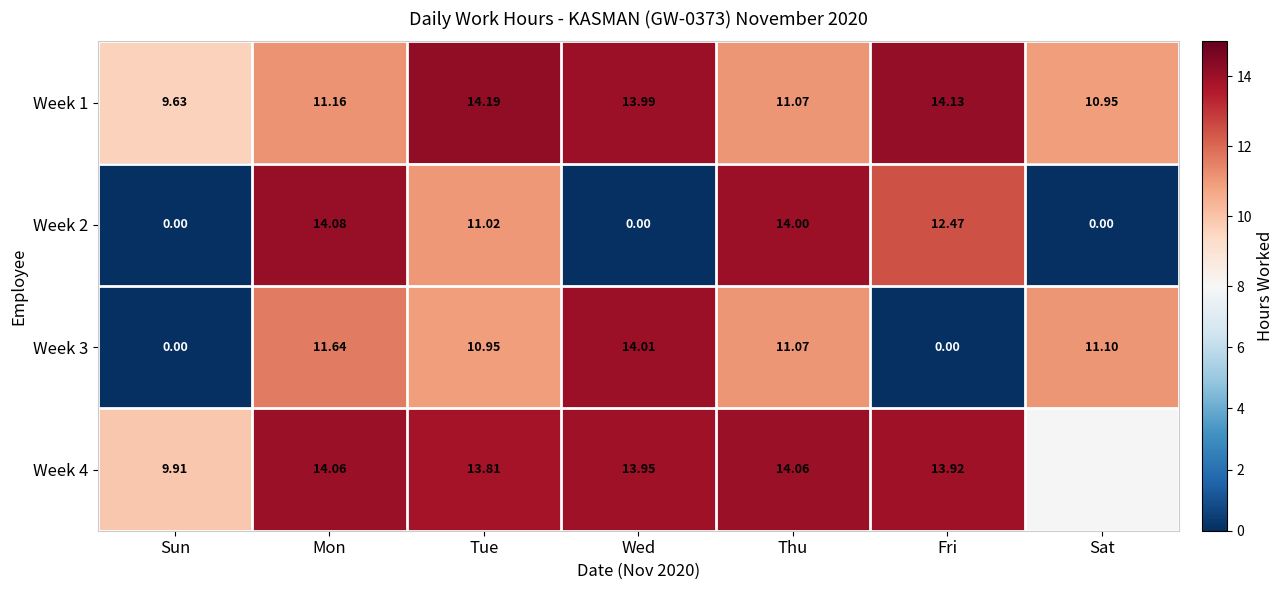

Where is Week 1 nearest to the value 11?

Sat